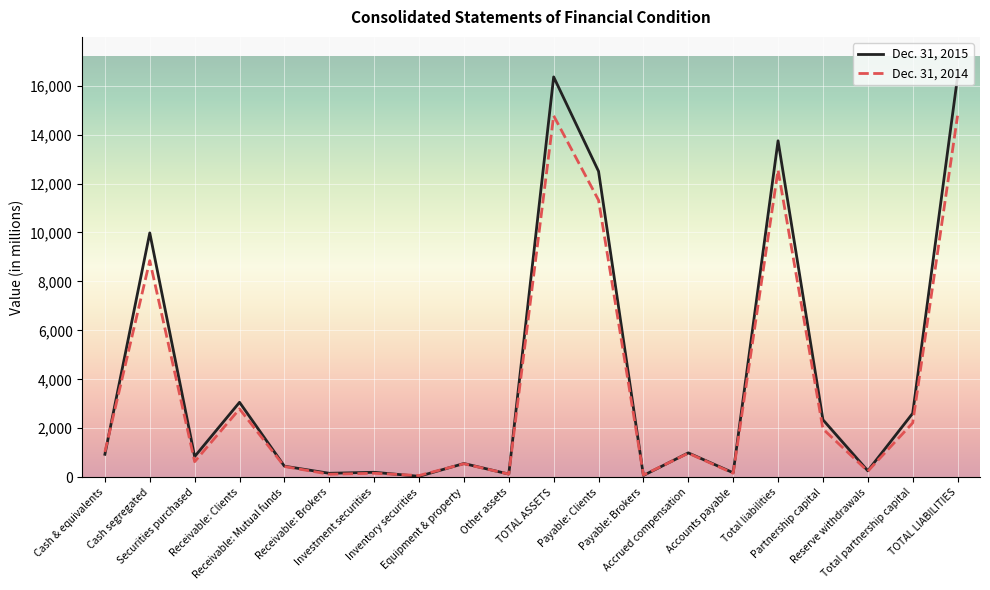

List the series in order of their peak value, lowest first.

Dec. 31, 2014, Dec. 31, 2015